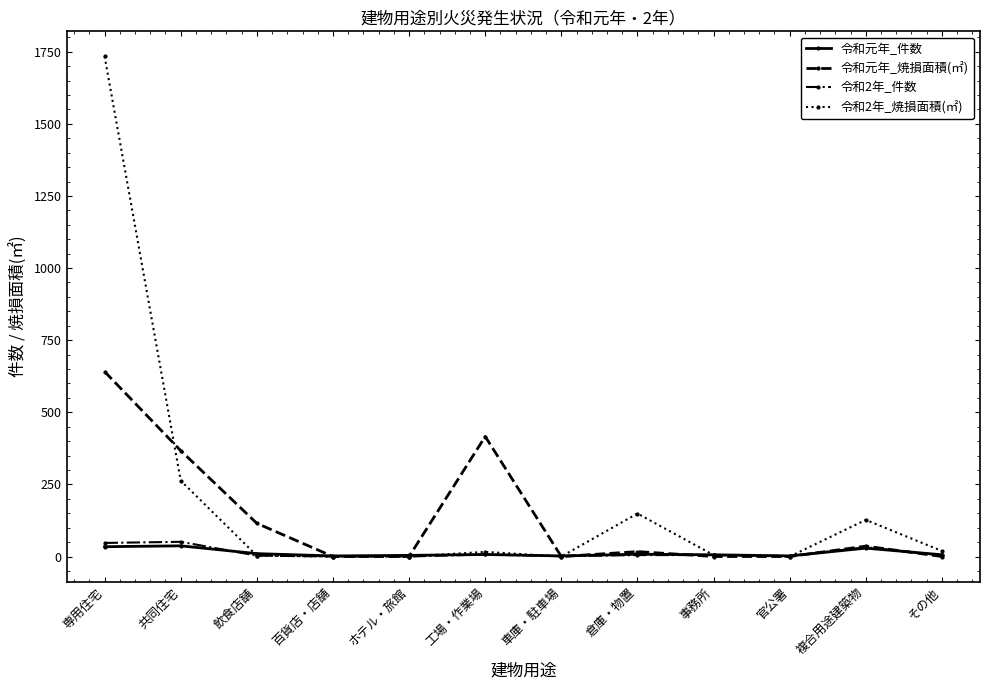

Between 共同住宅 and 倉庫・物置, which series saw the biggest shift?

令和元年_焼損面積(㎡)